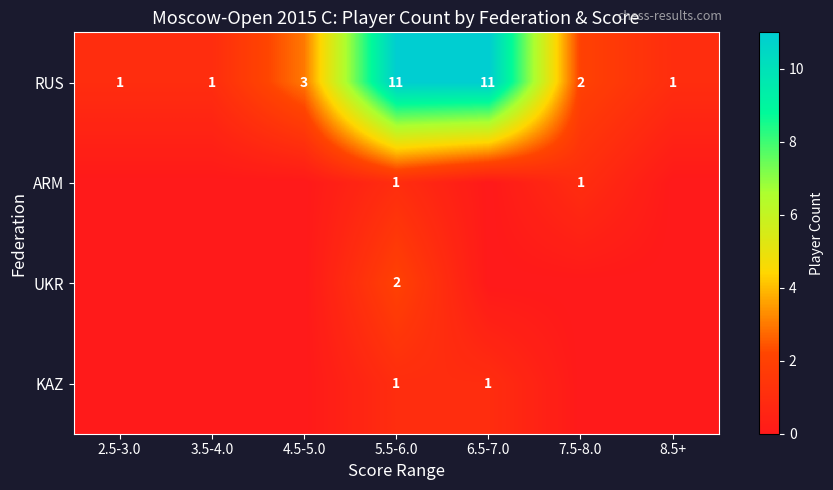

What is the total value across all series at 6.5-7.0?

12